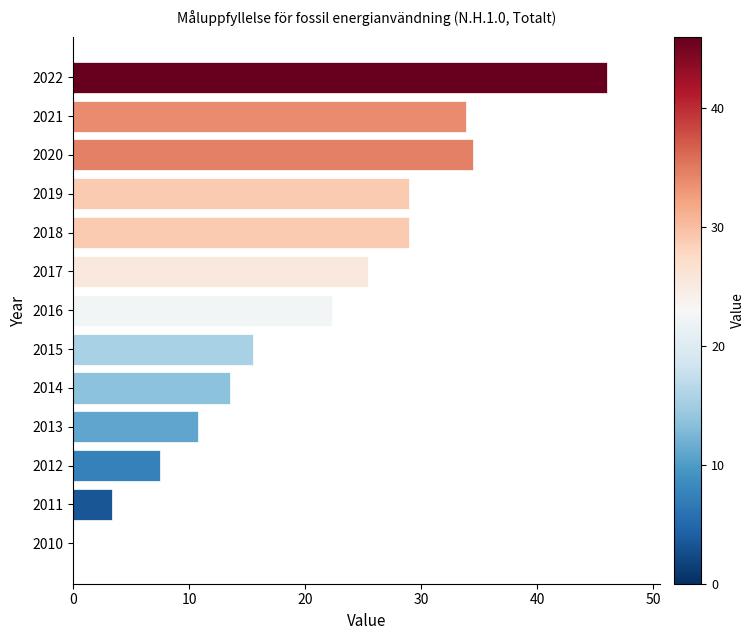

Are the bars horizontal?

Yes